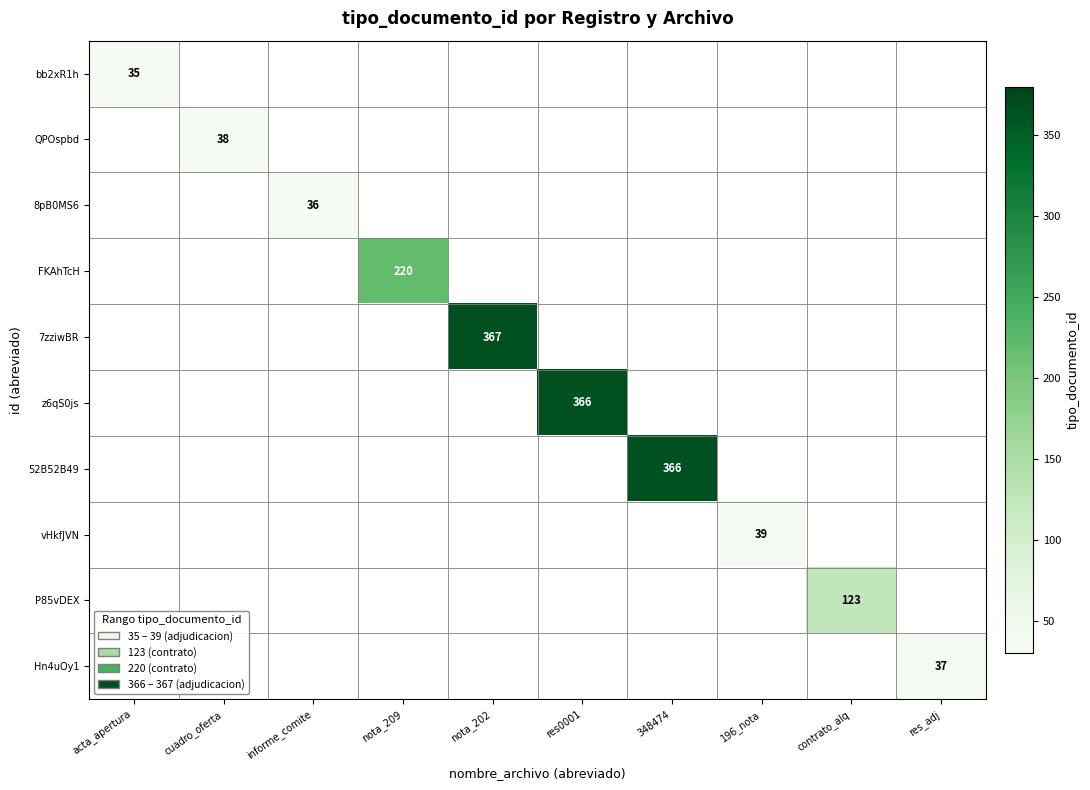

The value of bb2xR1h at acta_apertura is 35. True or false?

True